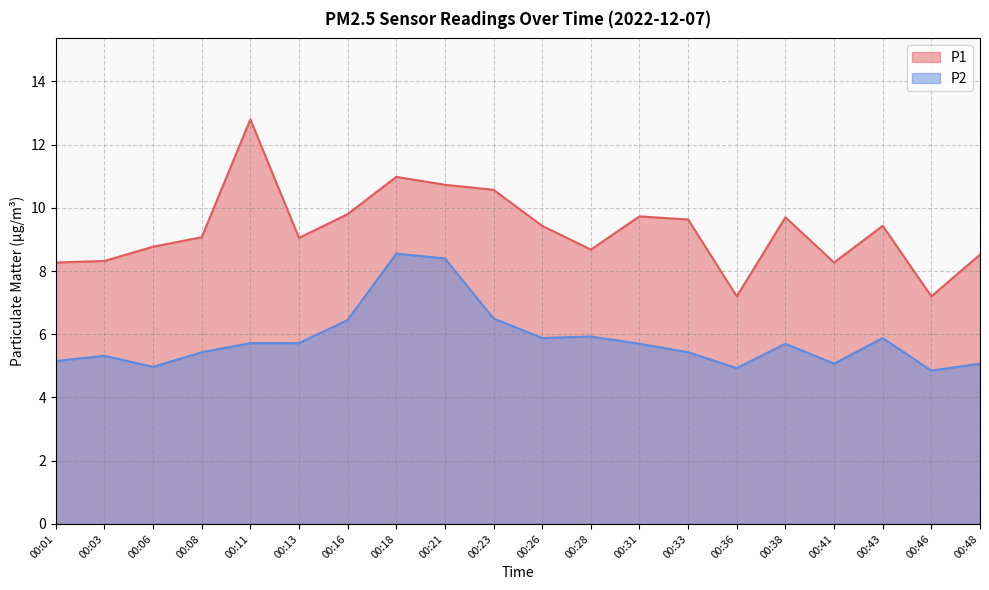

Which category has the lowest value in the P2 series?

00:46